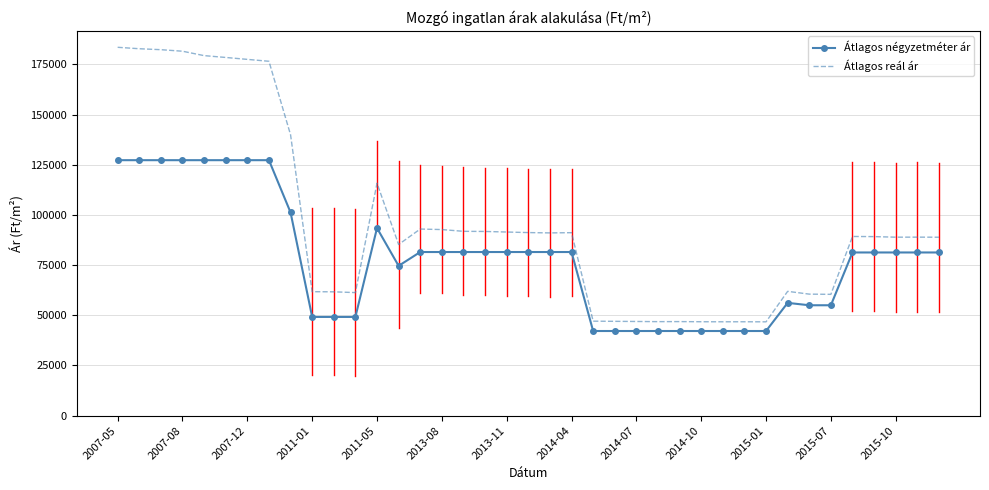

True or false: Átlagos négyzetméter ár and Átlagos reál ár cross at least once.

False